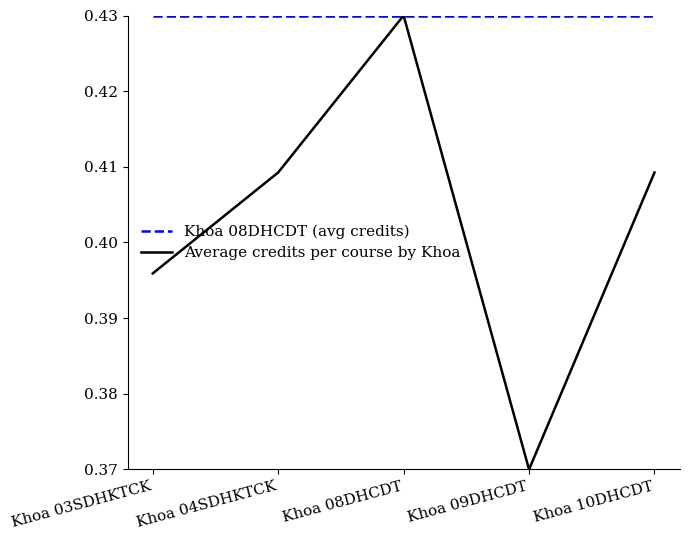

List the series in order of their overall mean, lowest first.

Average credits per course by Khoa, Khoa 08DHCDT (avg credits)